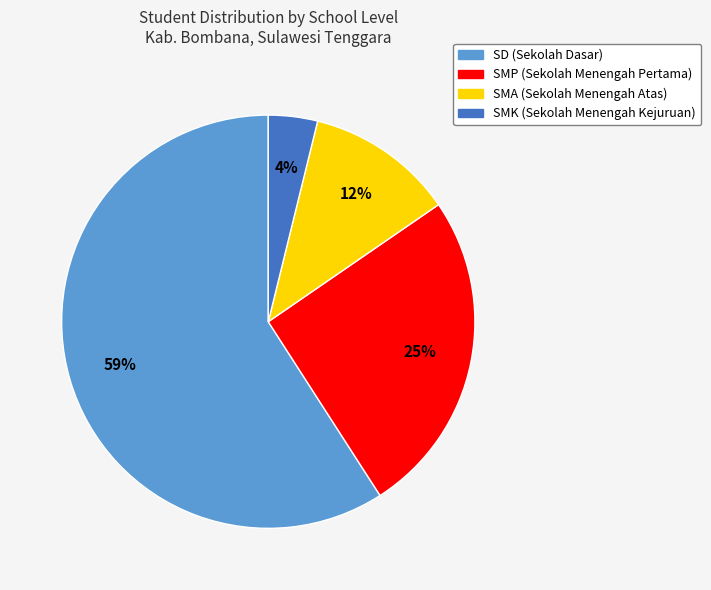

Combined, do SMA and SMK account for over 50%?

No